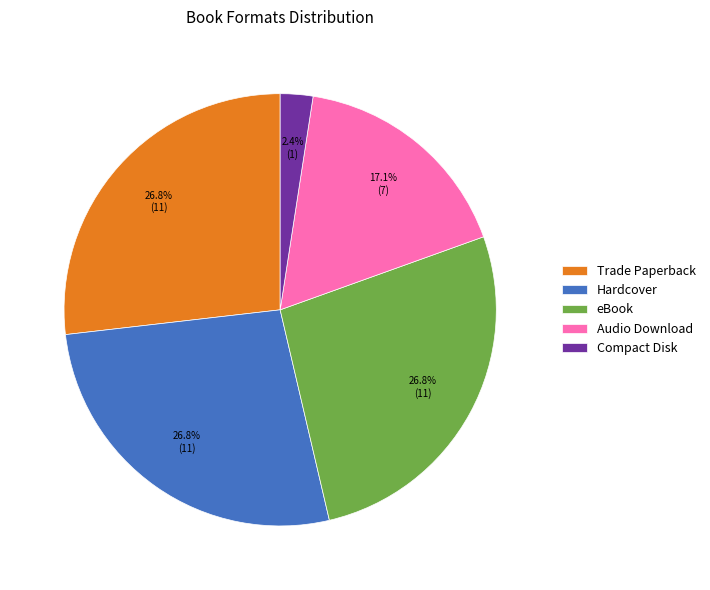

What percentage is the Compact Disk slice, to the nearest percent?

2%